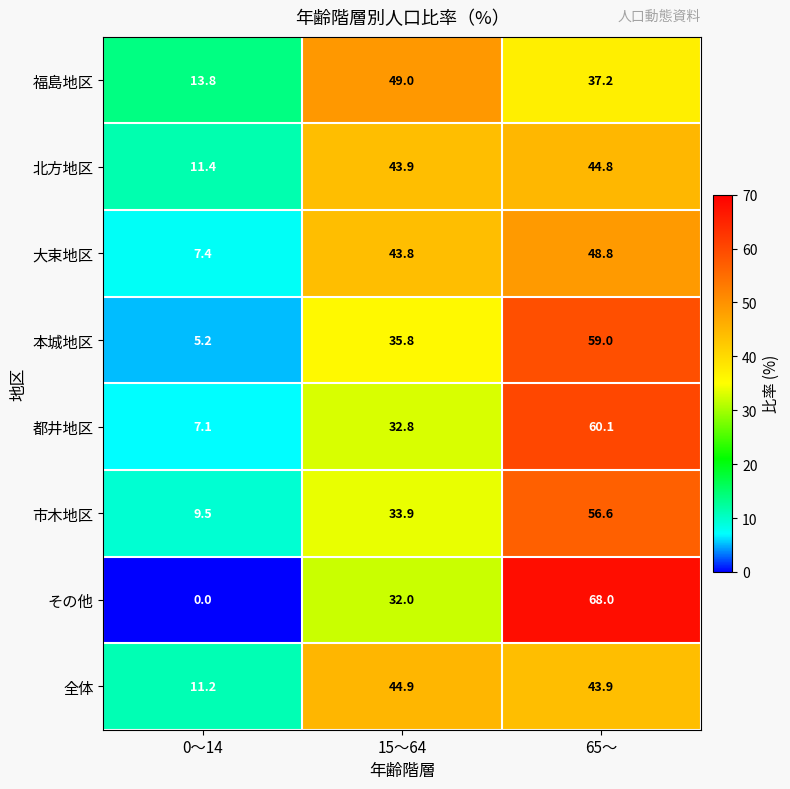

What is the difference between the maximum and minimum values in the 本城地区 series?

53.8